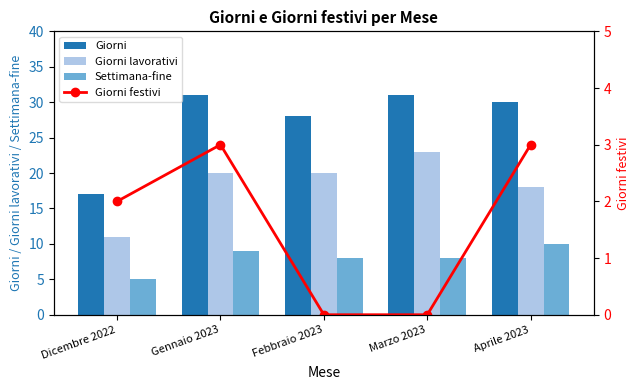

What are all the series names shown in the legend?

Giorni, Giorni lavorativi, Settimana-fine, Giorni festivi